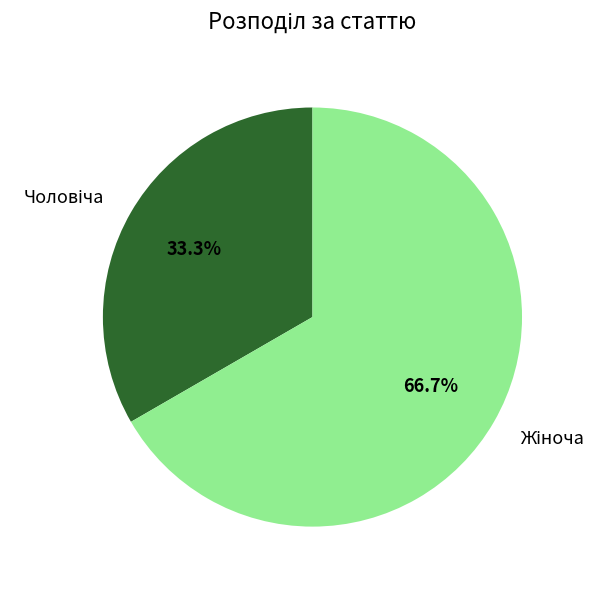

Is there any slice that represents more than half of the pie?

Yes